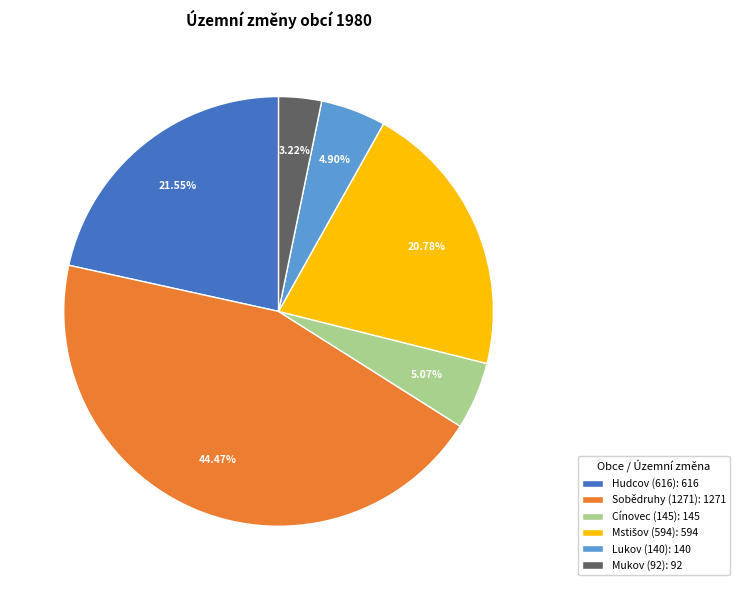

Is it true that Lukov (140) is 12% of the pie?

False